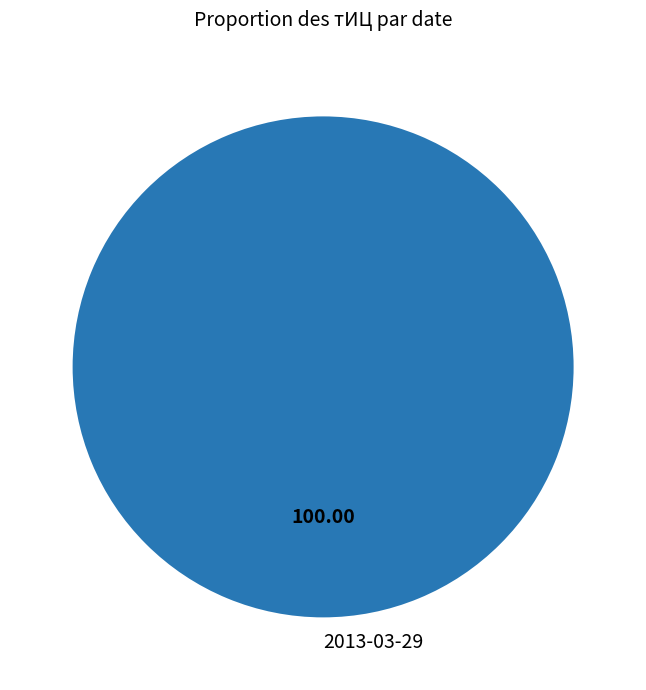

Does 2013-03-29 represent more than half of the total?

Yes